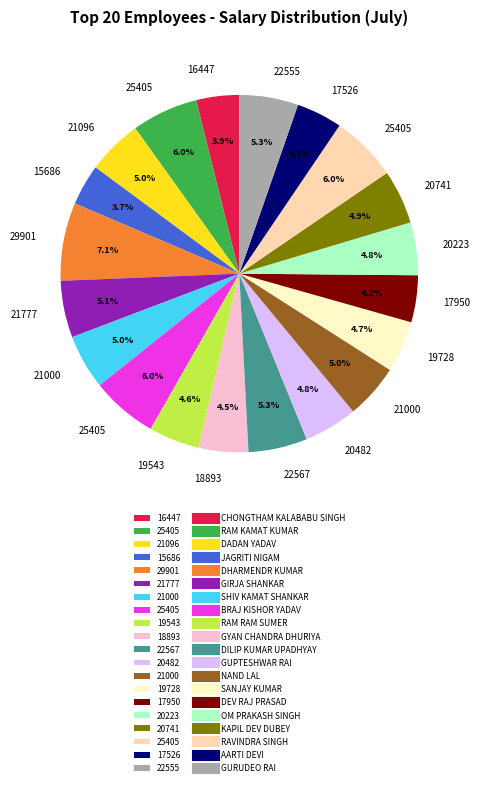

Count the number of slices in the pie.

20